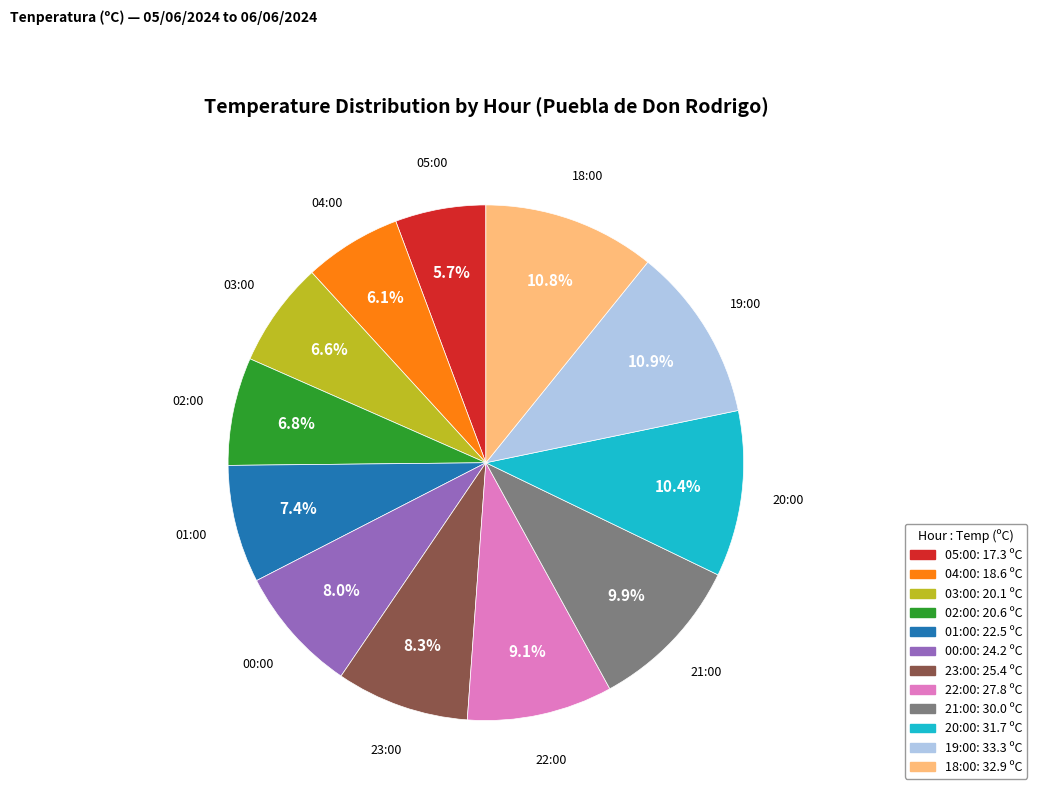

Combined, do 04:00 and 23:00 account for over 50%?

No